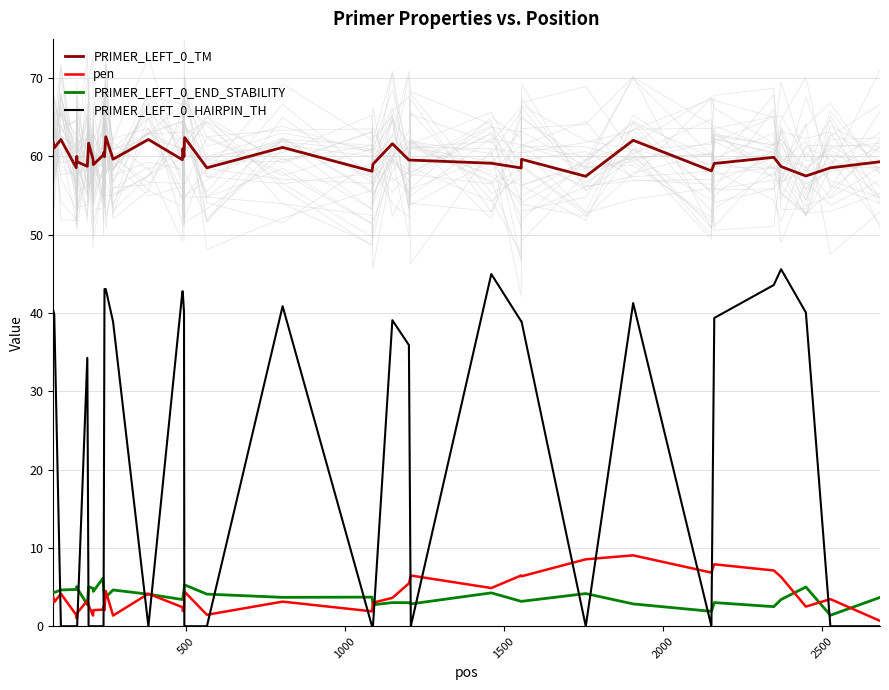

True or false: PRIMER_LEFT_0_TM and PRIMER_LEFT_0_END_STABILITY intersect in this chart.

False